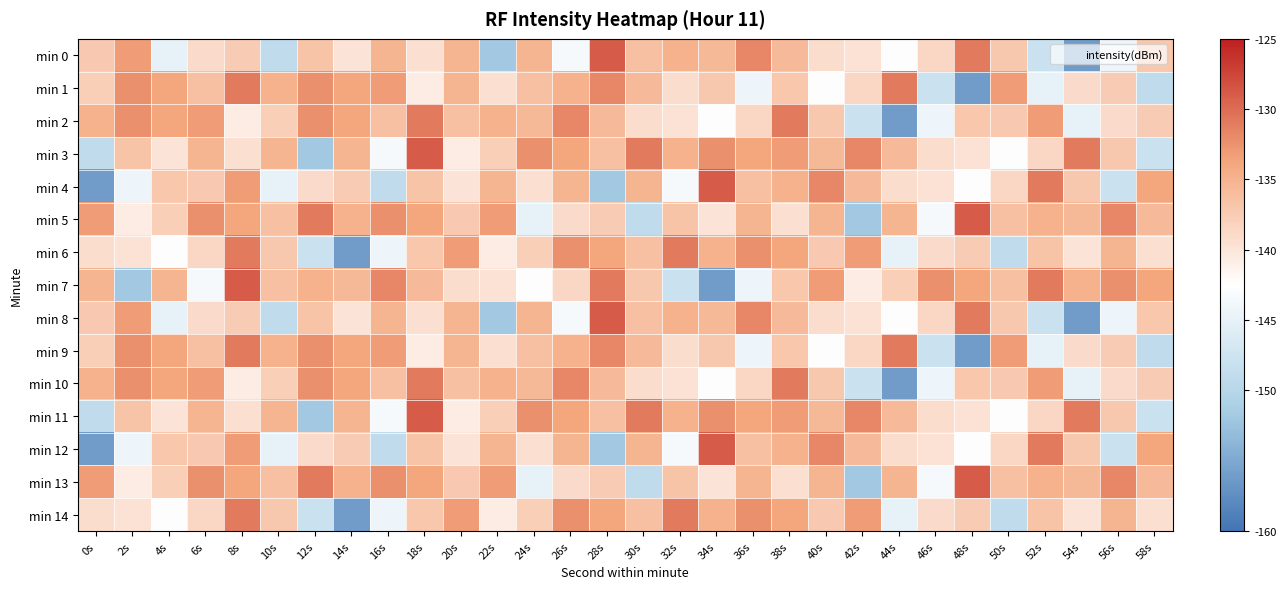

List the series in order of their peak value, highest first.

min 0, min 3, min 4, min 5, min 7, min 8, min 11, min 12, min 13, min 1, min 2, min 6, min 9, min 10, min 14